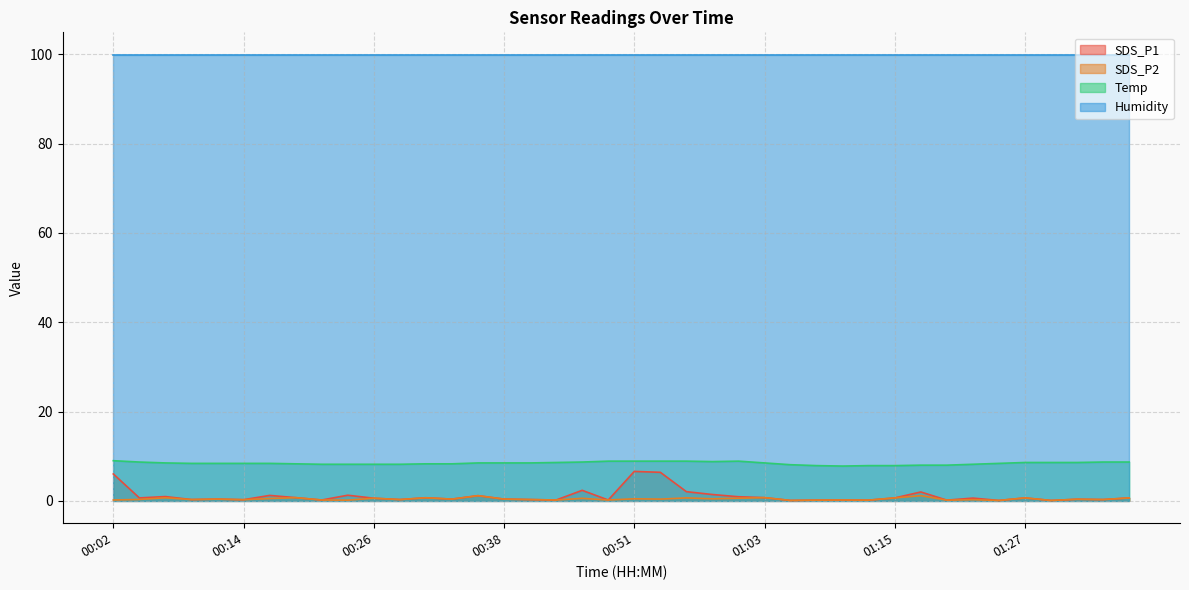

Which series has the largest total across all categories?

Humidity